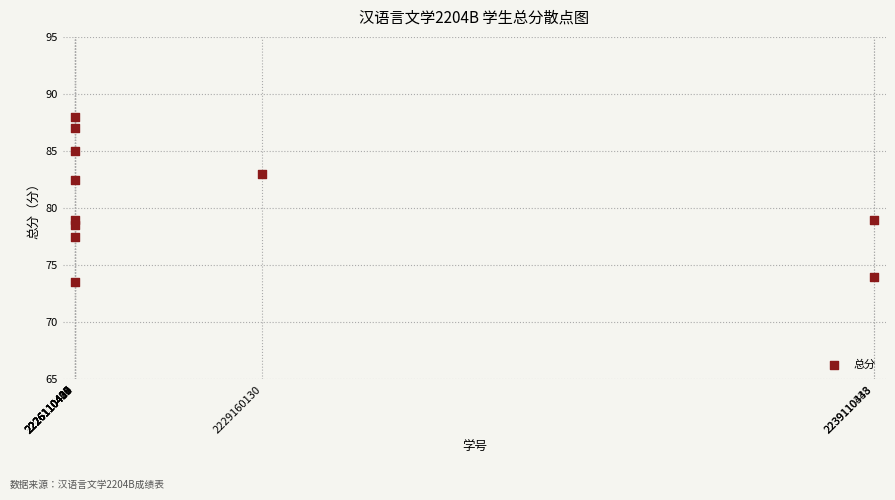

What is the range of Y values (max minus min)?

14.5